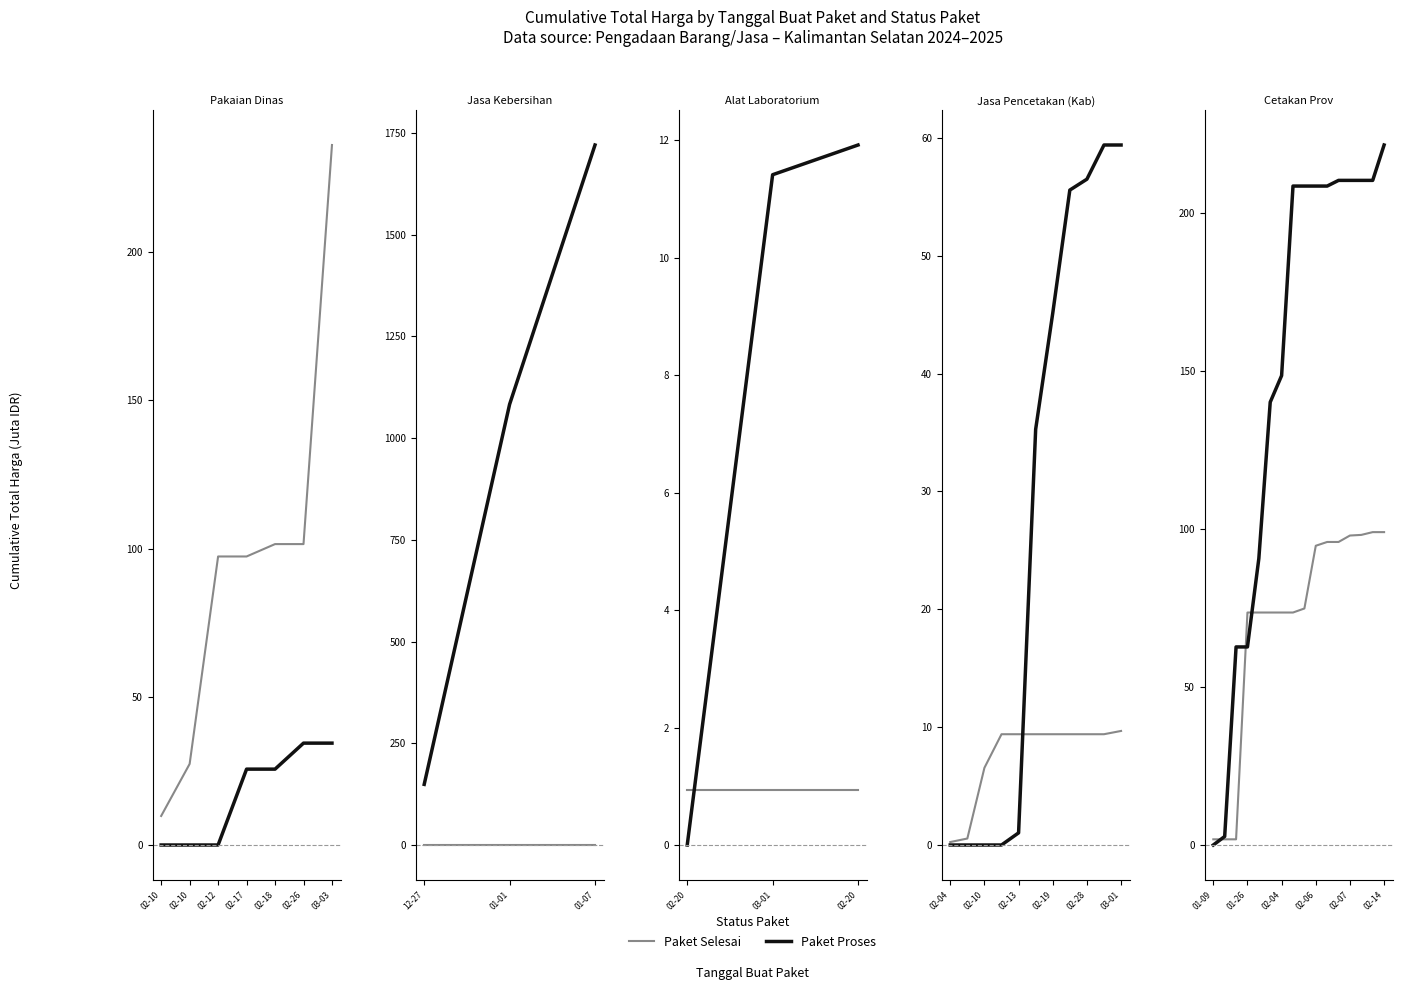

Which series ends up on top after the final intersection of Paket Proses and Paket Selesai?

Paket Proses